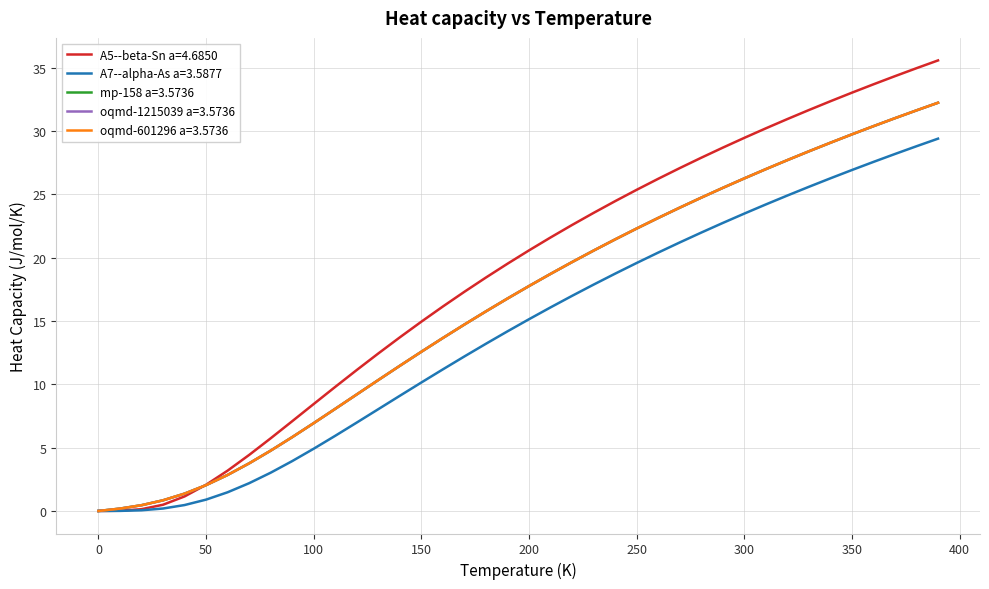

True or false: A5--beta-Sn a=4.6850 and oqmd-601296 a=3.5736 intersect in this chart.

True